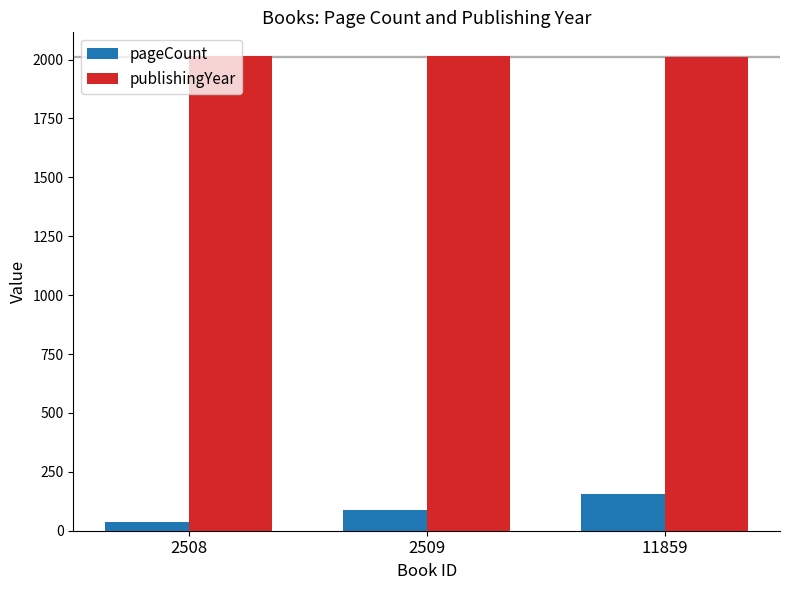

The pageCount series shows 36 at 2508. True or false?

True